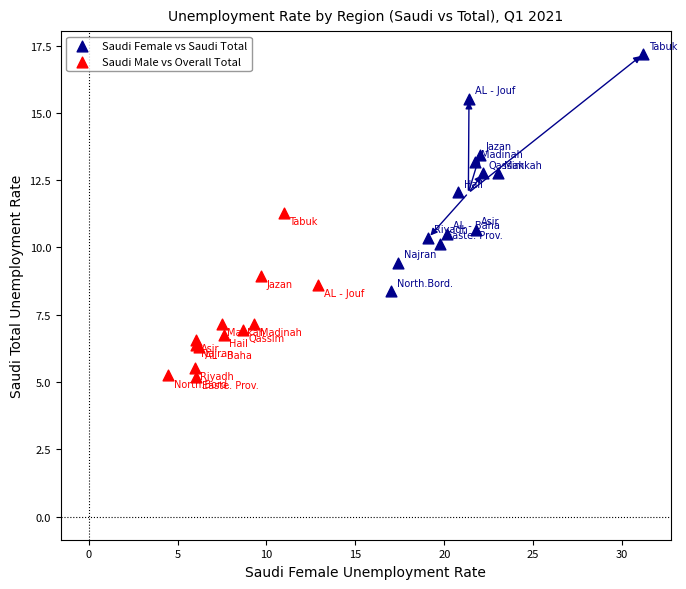

Which series contains the highest Y value?

Saudi Female vs Saudi Total